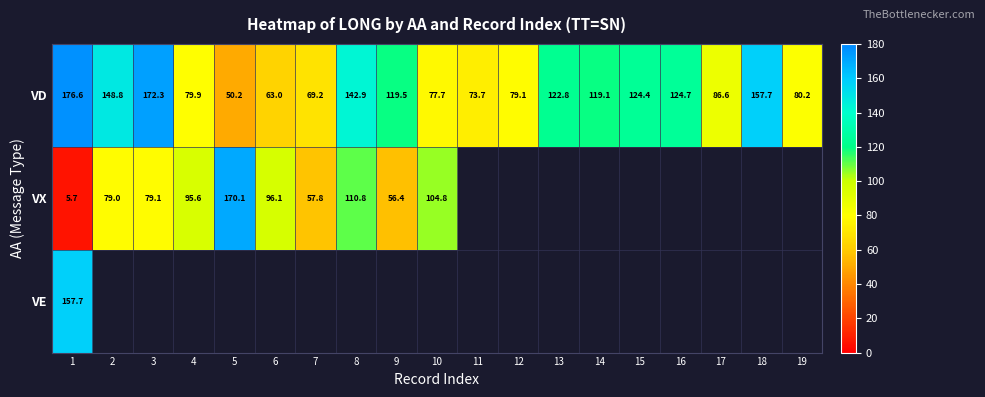

At how many categories does at least one series exceed 74?

17